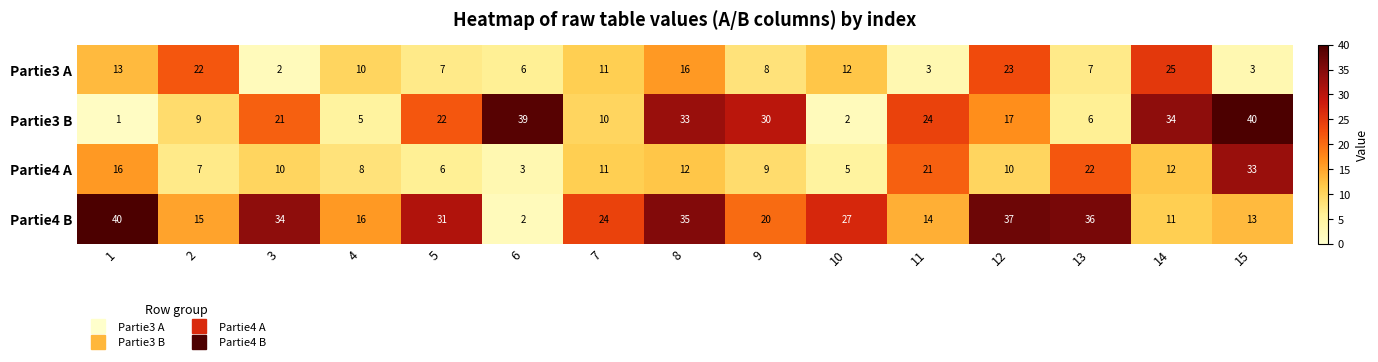

What is the highest value of the Partie4 B series?

40